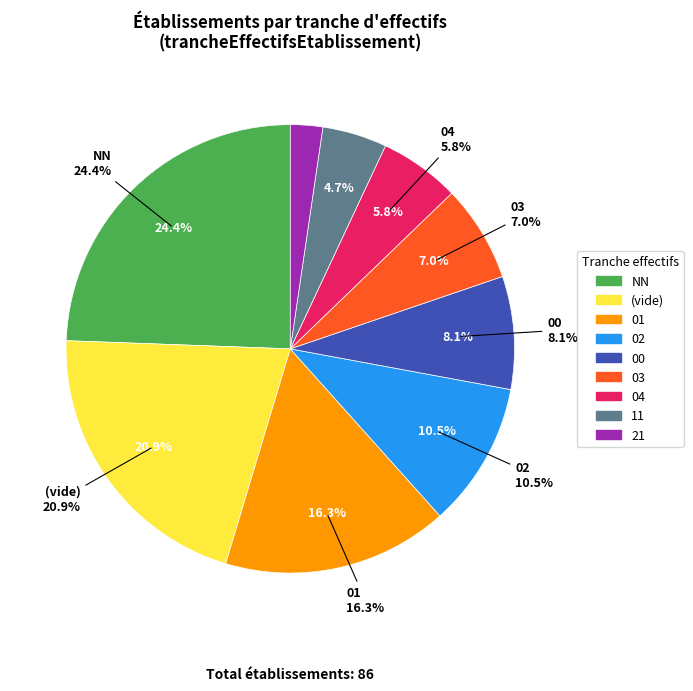

What percentage do 01 and 00 together represent?

24.4%